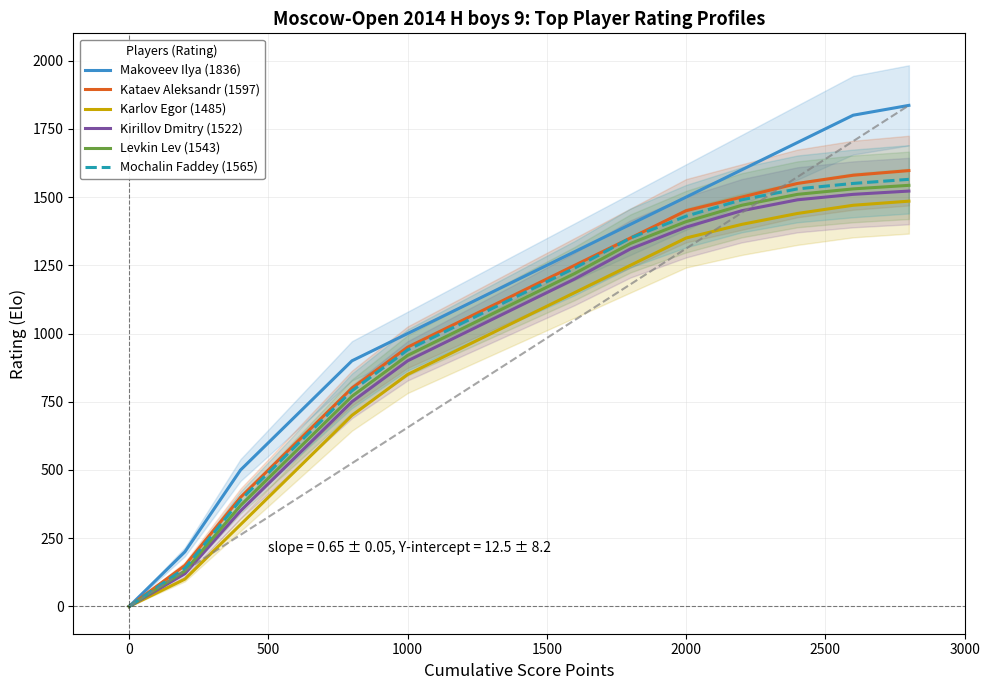

What is the highest value of the Levkin Lev (1543) series?

1543